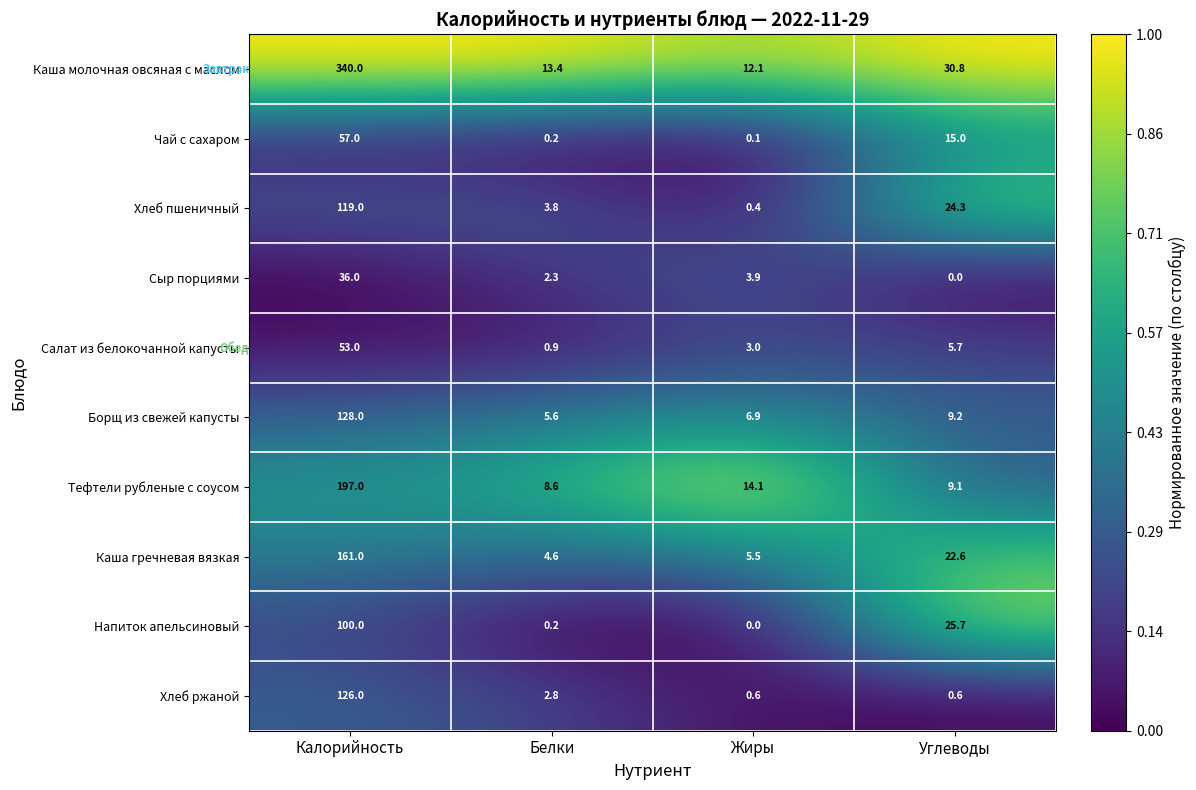

Is it true that Напиток апельсиновый equals 155.4 at Калорийность?

False